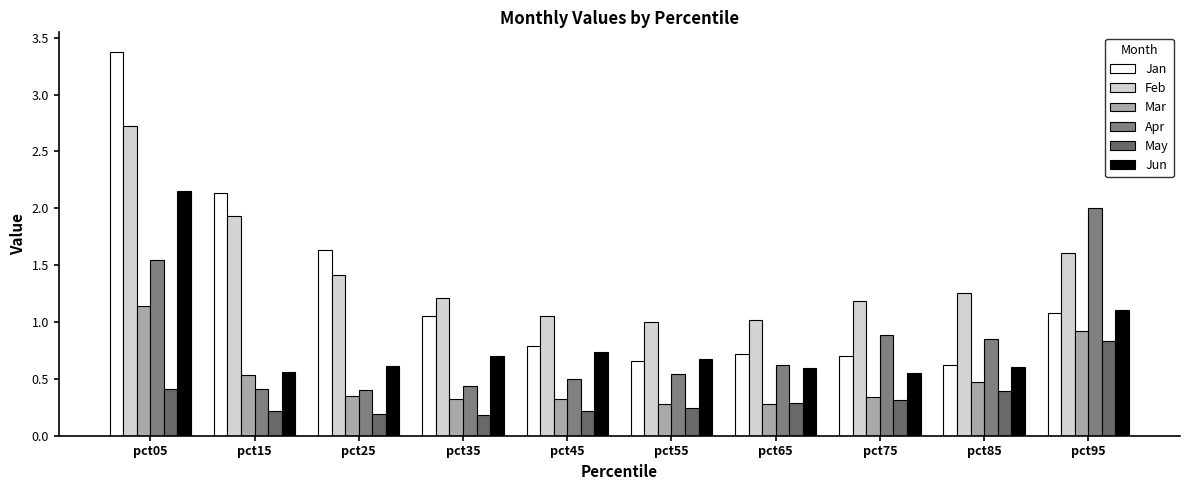

Between pct05 and pct35, which series saw the biggest shift?

Jan